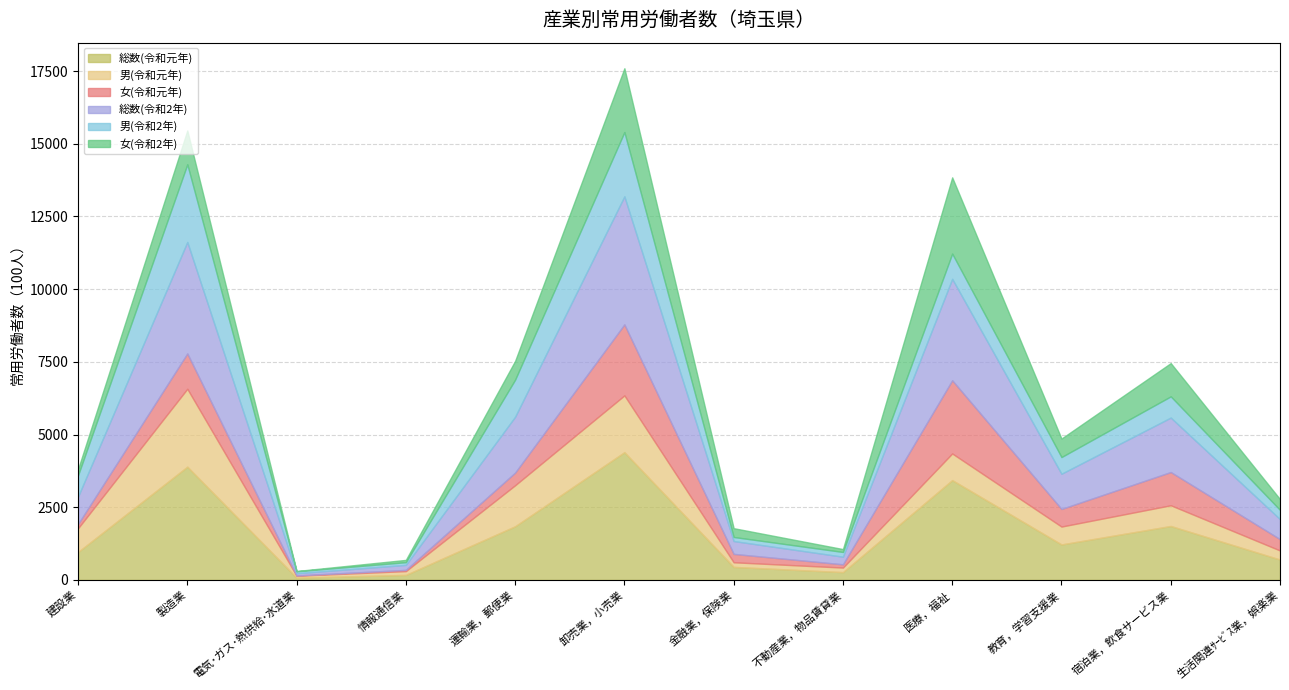

Reading left to right, transcribe all the data shown in this chart.

総数(令和元年): 961.2	3894.0	76.9	172.4	1845.3	4393.5	447.4	268.2	3432.9	1220.2	1854.8	700.8
男(令和元年): 814.6	2679.6	66.8	130.4	1410.4	1952.3	159.3	156.0	915.9	614.2	712.2	311.4
女(令和元年): 146.6	1214.5	10.1	42.0	435.0	2441.2	288.2	112.2	2517.0	606.0	1142.6	389.4
総数(令和2年): 943.0	3834.6	76.3	172.0	1921.2	4404.9	442.3	262.0	3489.2	1210.7	1873.5	688.3
男(令和2年): 733.6	2670.7	67.3	93.0	1274.7	2209.7	139.2	162.4	867.4	573.5	728.7	318.2
女(令和2年): 209.4	1164.0	9.0	79.0	646.5	2195.2	303.1	99.6	2621.8	637.1	1144.8	370.1